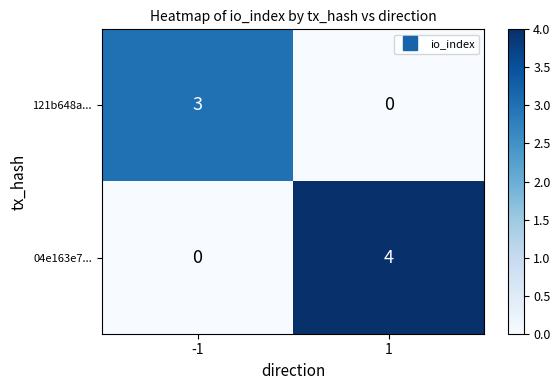

Which series has the largest total across all categories?

04e163e7...